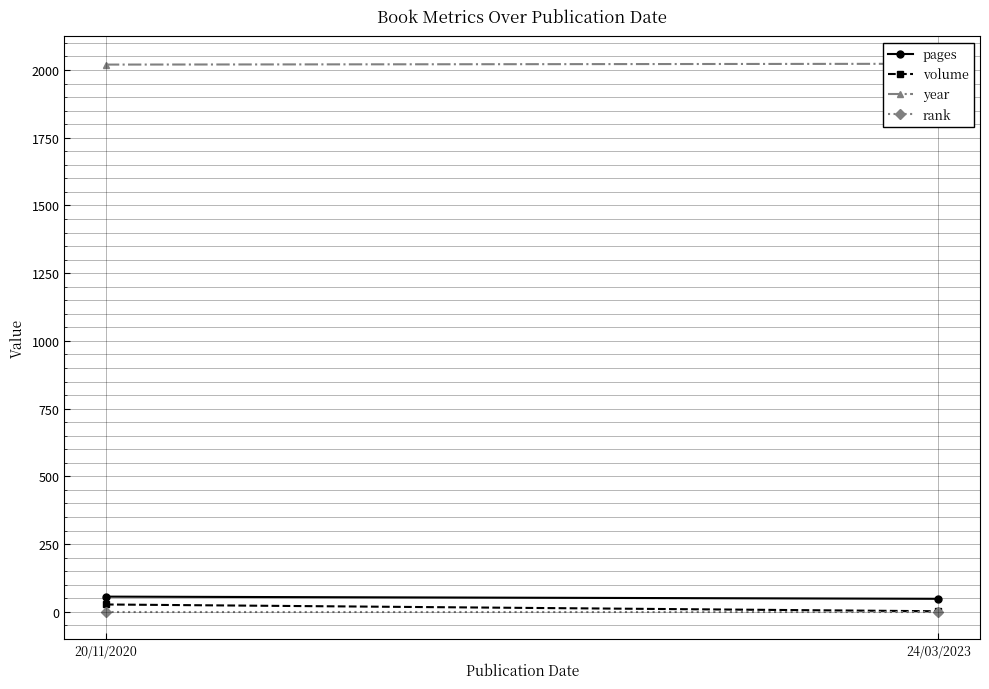

At how many categories does at least one series exceed 997?

2